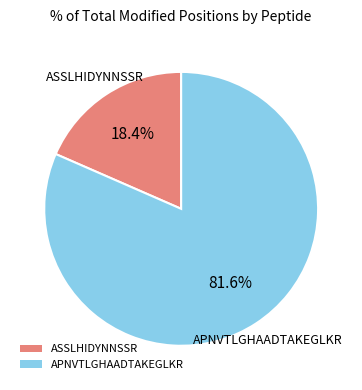

Is the sum of ASSLHIDYNNSSR and APNVTLGHAADTAKEGLKR greater than half?

Yes